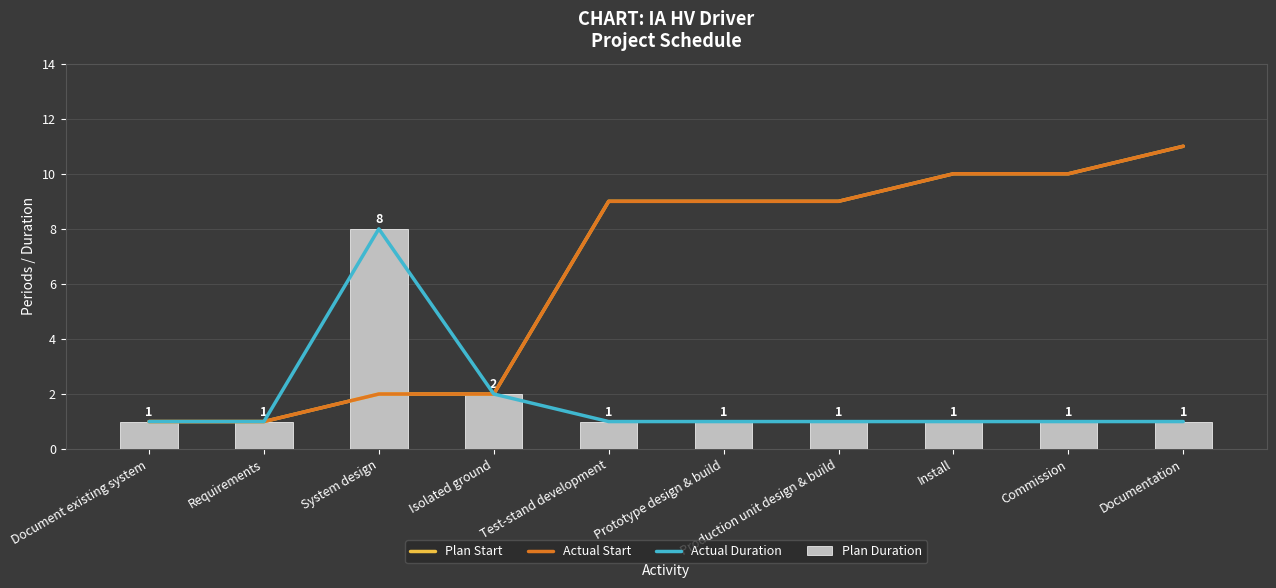

What is the difference between the maximum and minimum values in the Plan Start series?

10